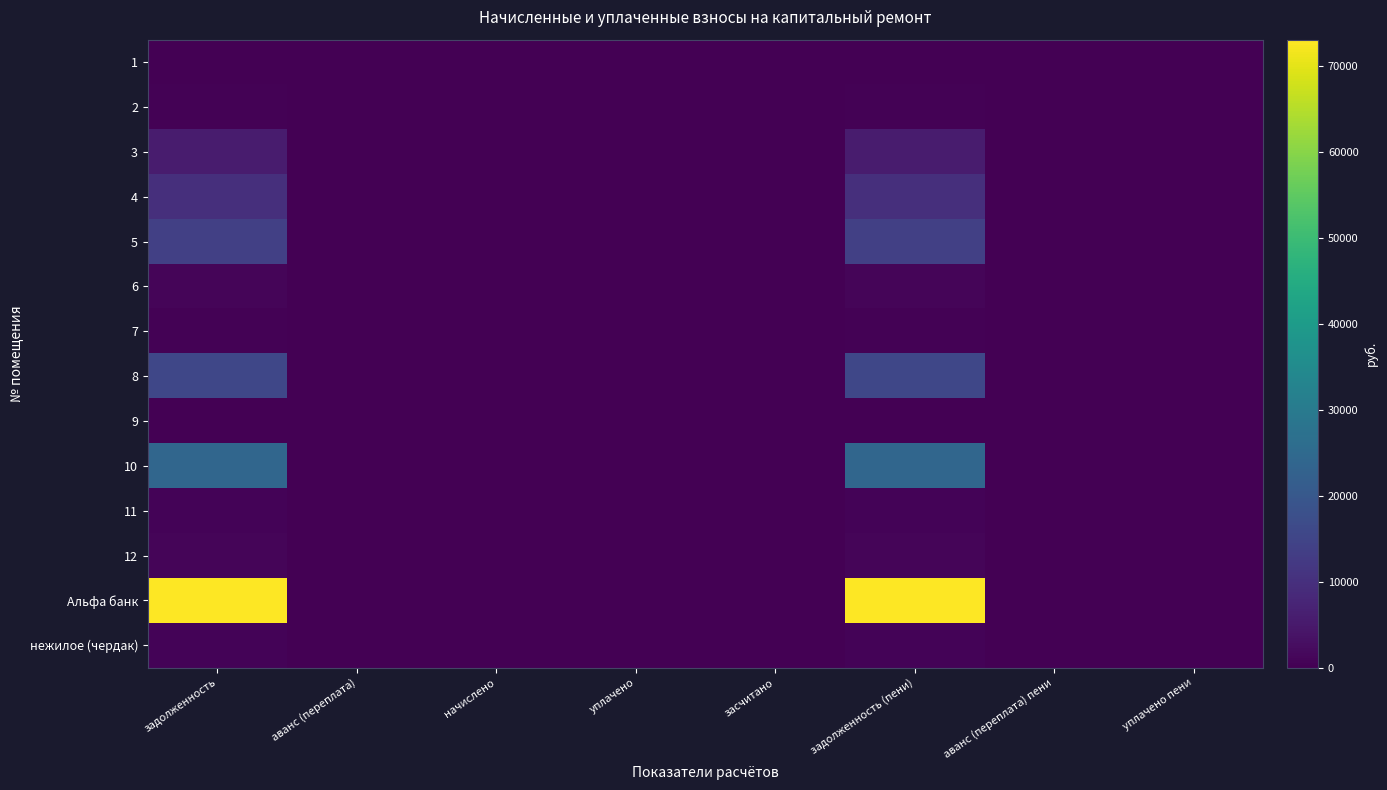

Reading left to right, extract all data points from this chart.

1: задолженность=0.0	аванс (переплата)=0.0	начислено=0.0	уплачено=0.0	засчитано=0.0	задолженность (пени)=0.0	аванс (переплата) пени=0.0	уплачено пени=0.0
2: задолженность=379.5	аванс (переплата)=0.0	начислено=0.0	уплачено=0.0	засчитано=0.0	задолженность (пени)=379.5	аванс (переплата) пени=0.0	уплачено пени=0.0
3: задолженность=5639.4	аванс (переплата)=0.0	начислено=0.0	уплачено=0.0	засчитано=0.0	задолженность (пени)=5639.4	аванс (переплата) пени=0.0	уплачено пени=0.0
4: задолженность=9858.9	аванс (переплата)=0.0	начислено=0.0	уплачено=0.0	засчитано=0.0	задолженность (пени)=9858.9	аванс (переплата) пени=0.0	уплачено пени=0.0
5: задолженность=13883.7	аванс (переплата)=0.0	начислено=0.0	уплачено=0.0	засчитано=0.0	задолженность (пени)=13883.7	аванс (переплата) пени=0.0	уплачено пени=0.0
6: задолженность=878.7	аванс (переплата)=0.0	начислено=0.0	уплачено=0.0	засчитано=0.0	задолженность (пени)=878.7	аванс (переплата) пени=0.0	уплачено пени=0.0
7: задолженность=308.5	аванс (переплата)=0.0	начислено=0.0	уплачено=0.0	засчитано=0.0	задолженность (пени)=308.5	аванс (переплата) пени=0.0	уплачено пени=0.0
8: задолженность=15664.7	аванс (переплата)=0.0	начислено=0.0	уплачено=0.0	засчитано=0.0	задолженность (пени)=15664.7	аванс (переплата) пени=0.0	уплачено пени=0.0
9: задолженность=0.0	аванс (переплата)=0.0	начислено=0.0	уплачено=0.0	засчитано=0.0	задолженность (пени)=0.0	аванс (переплата) пени=0.0	уплачено пени=0.0
10: задолженность=24107.9	аванс (переплата)=0.0	начислено=0.0	уплачено=0.0	засчитано=0.0	задолженность (пени)=24107.9	аванс (переплата) пени=0.0	уплачено пени=0.0
11: задолженность=753.7	аванс (переплата)=0.0	начислено=0.0	уплачено=0.0	засчитано=0.0	задолженность (пени)=753.7	аванс (переплата) пени=0.0	уплачено пени=0.0
12: задолженность=886.2	аванс (переплата)=0.0	начислено=0.0	уплачено=0.0	засчитано=0.0	задолженность (пени)=886.2	аванс (переплата) пени=0.0	уплачено пени=0.0
Альфа банк: задолженность=73021.8	аванс (переплата)=0.0	начислено=0.0	уплачено=0.0	засчитано=0.0	задолженность (пени)=73021.8	аванс (переплата) пени=0.0	уплачено пени=0.0
нежилое (чердак): задолженность=691.6	аванс (переплата)=0.0	начислено=0.0	уплачено=0.0	засчитано=0.0	задолженность (пени)=691.6	аванс (переплата) пени=0.0	уплачено пени=0.0